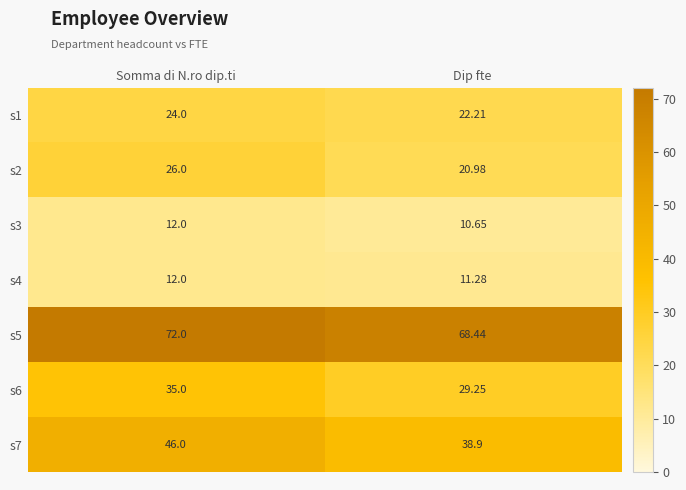

Which series has the widest spread of values?

s7